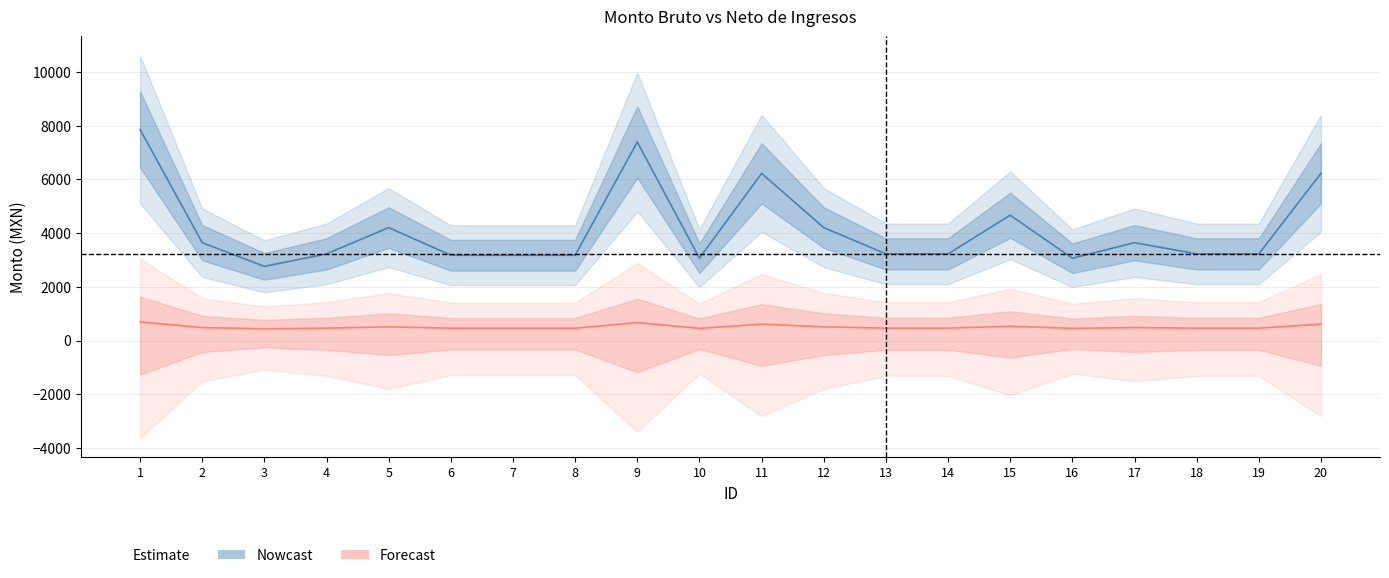

What is the value of the Nowcast point at the 17th from the left?

3641.0